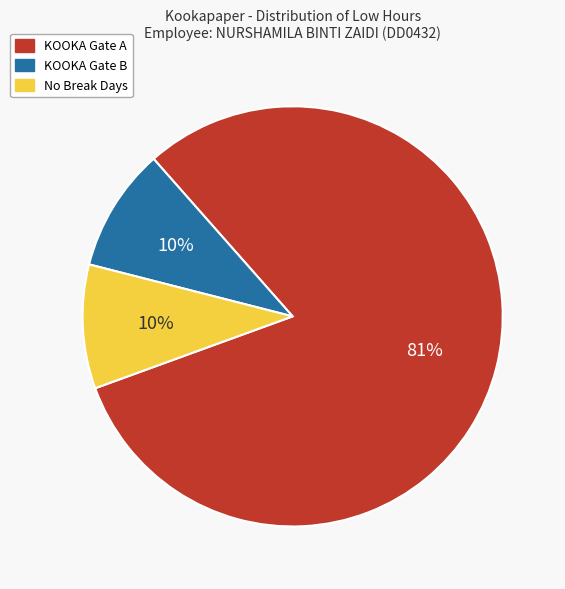

To the nearest percent, what is the average slice percentage?

33%